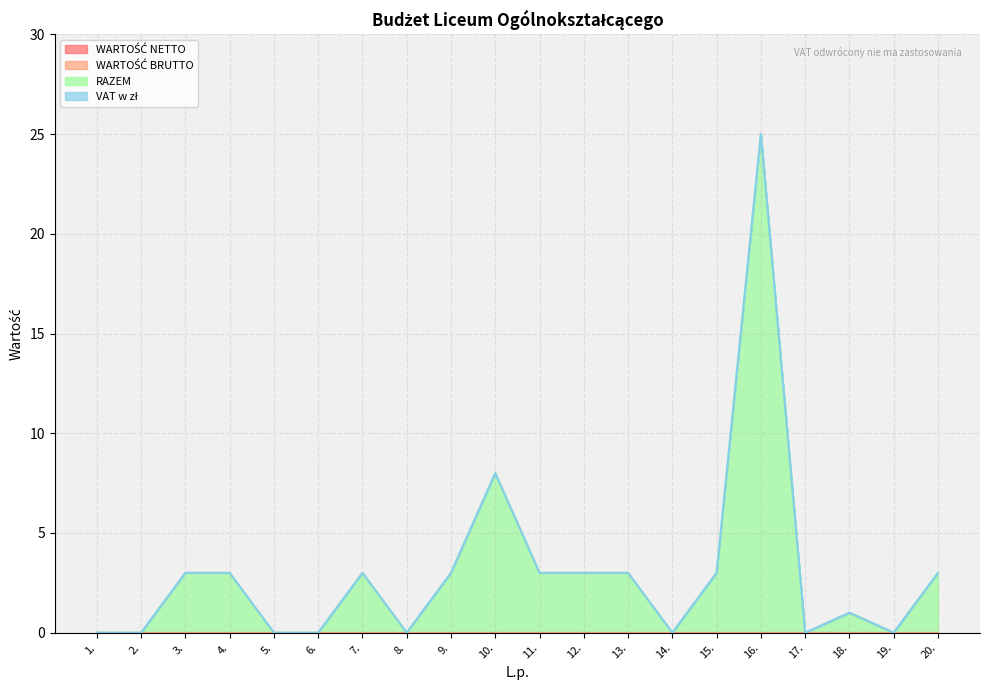

True or false: WARTOŚĆ BRUTTO and WARTOŚĆ NETTO intersect in this chart.

False